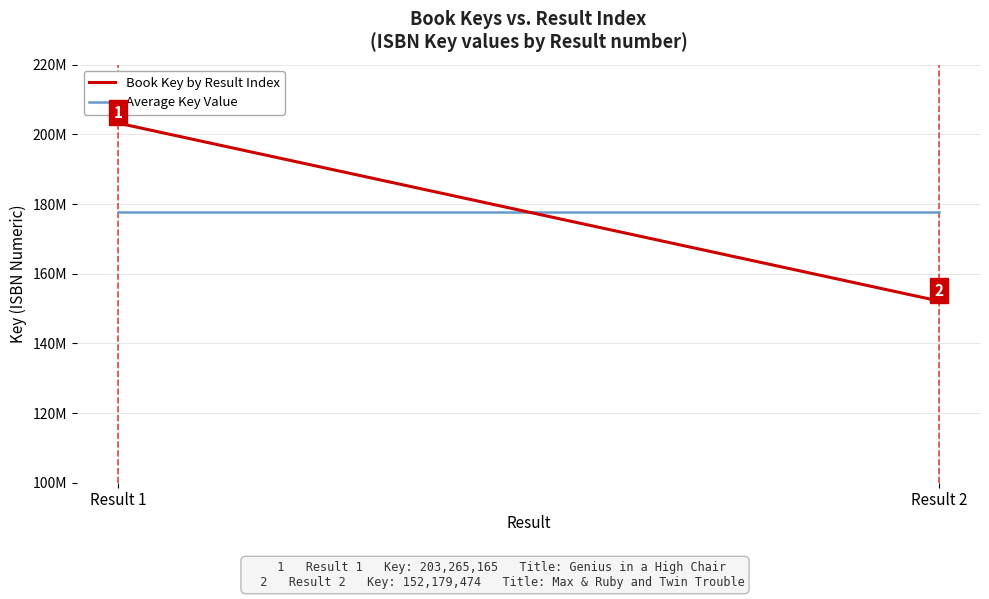

What value does the Book Key by Result Index series have at Result 1?

203265165.0